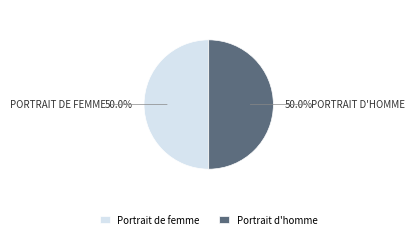

True or false: Portrait de femme accounts for 64% of the total.

False